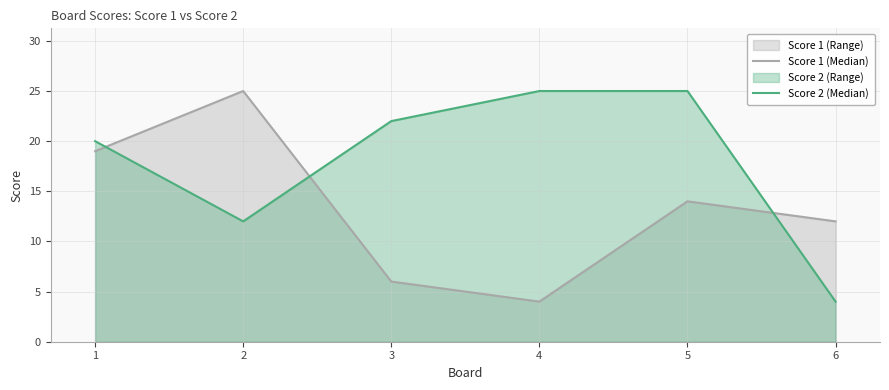

Which series ends up on top after the final intersection of Score 1 (Median) and Score 2 (Median)?

Score 1 (Median)